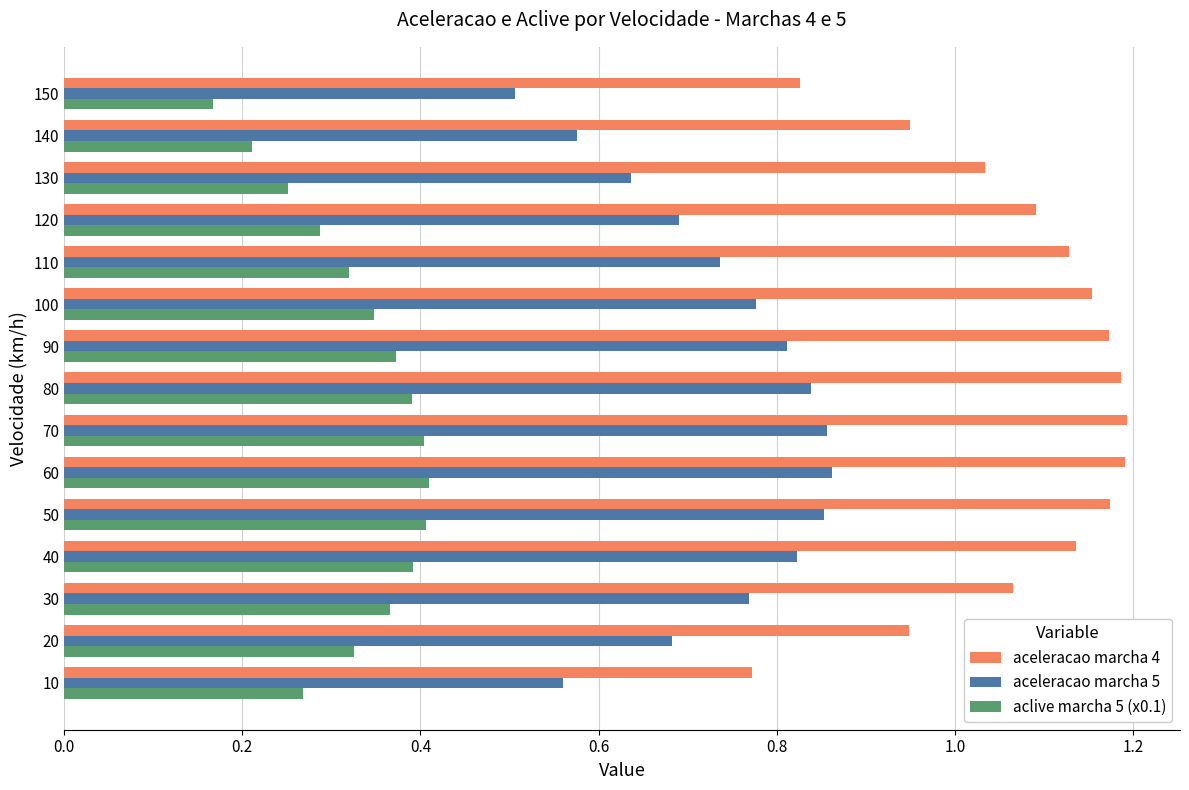

At which category does the chart reach its minimum across all series?

150